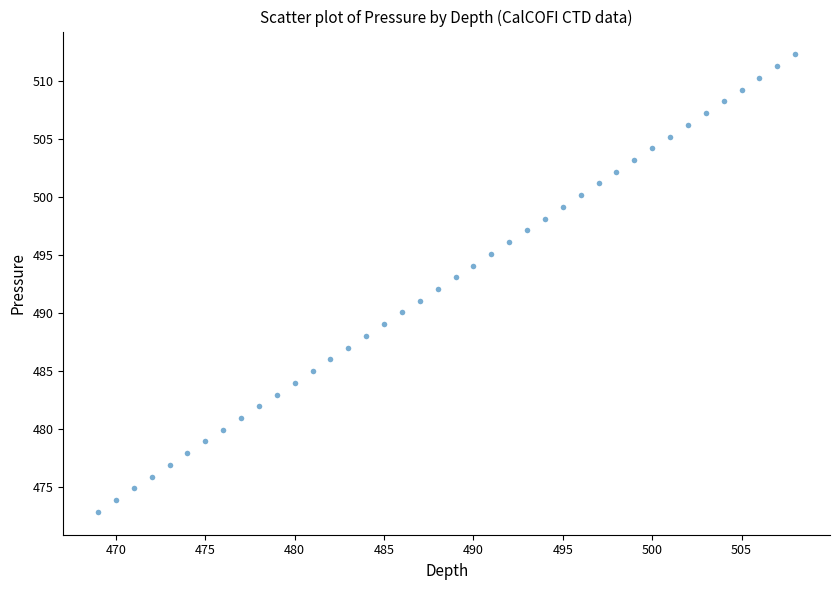

What is the range of X values (max minus min)?

39.0